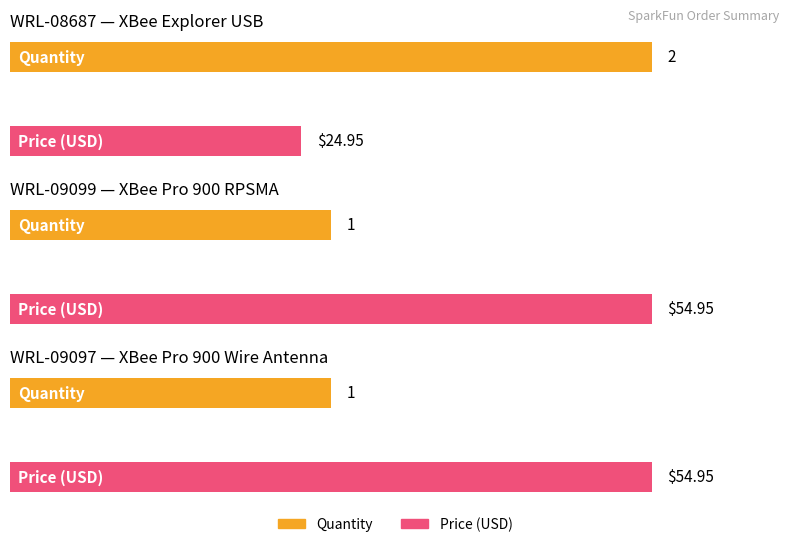

The Quantity series shows 1.6 at WRL-09099. True or false?

False